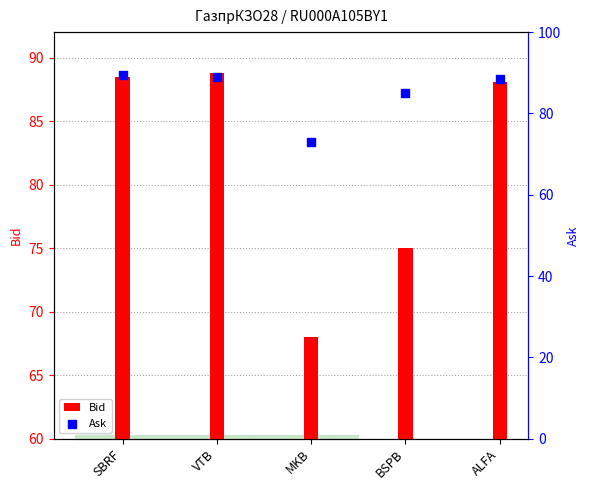

At how many categories does at least one series exceed 15?

5